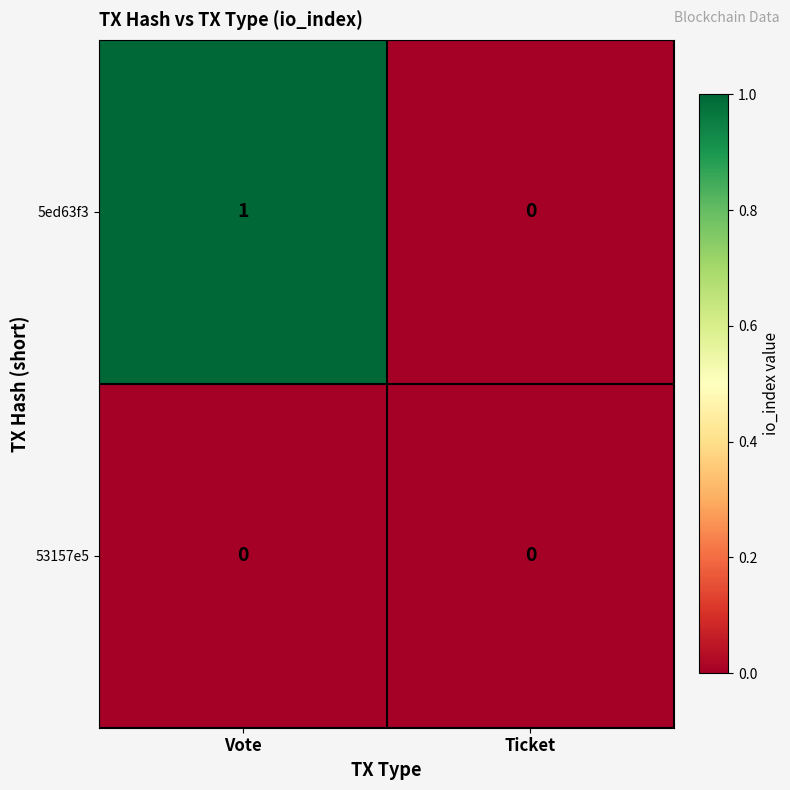

Which series changed the most between Vote and Ticket?

5ed63f3